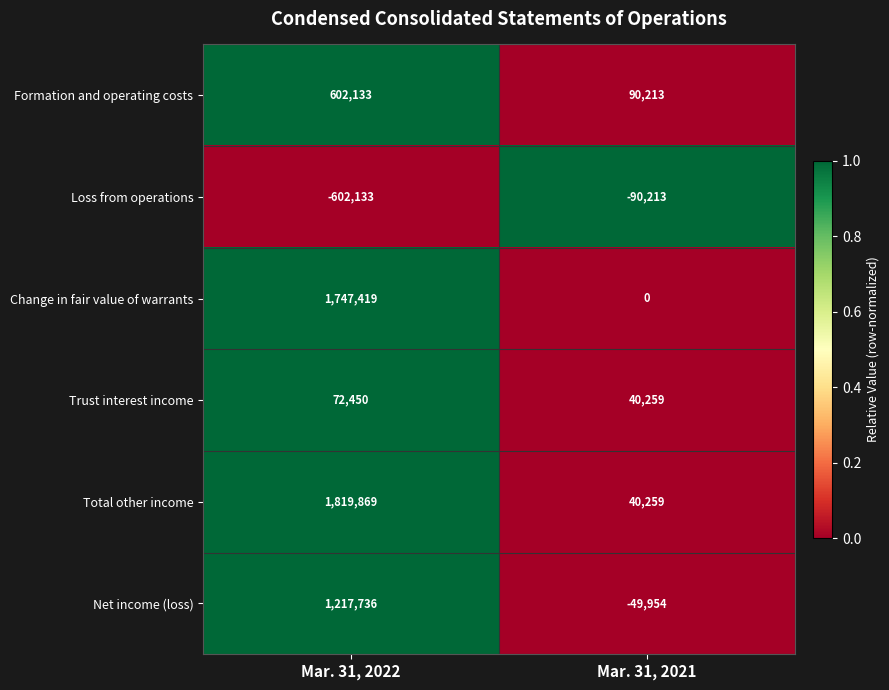

At which category does the chart reach its minimum across all series?

Mar. 31, 2022